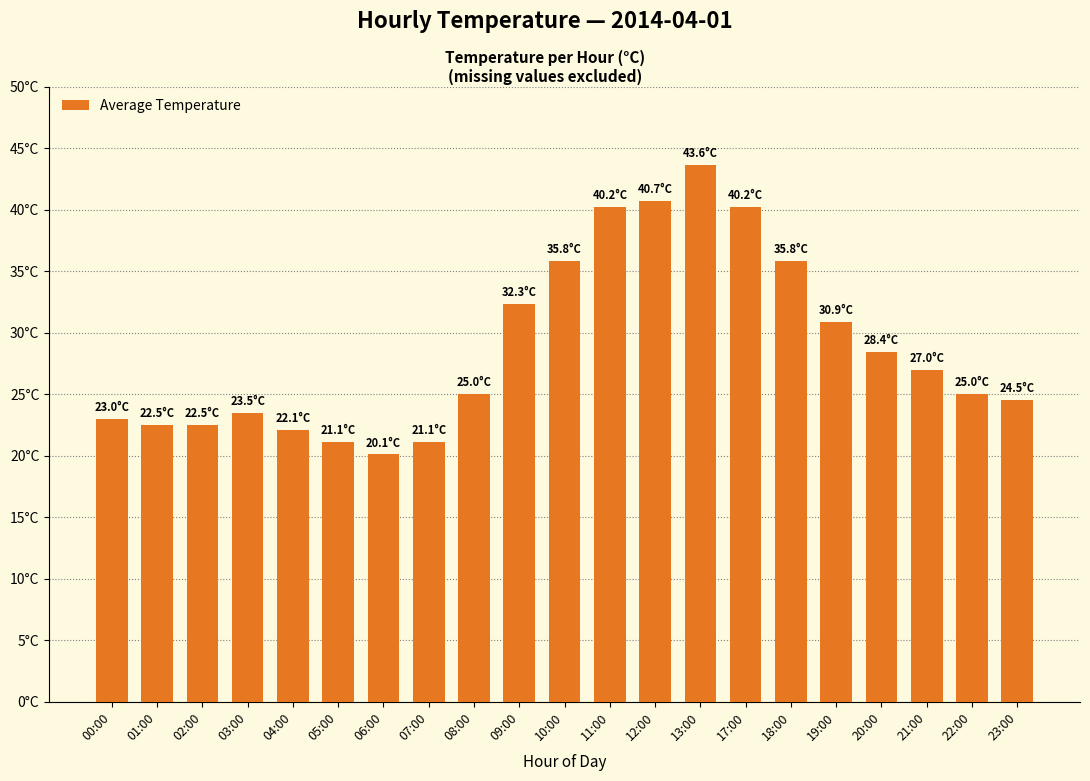

Are the bars horizontal?

No